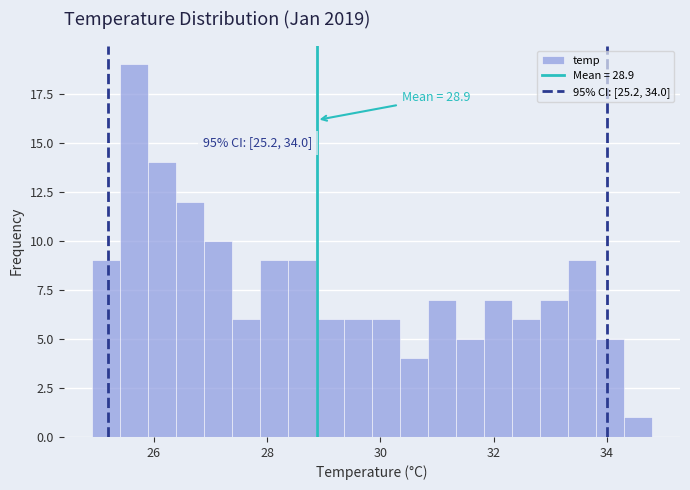

Around what value on the x-axis is the tallest bar? Give the approximate position of its centre, as read against the axis.

25.6